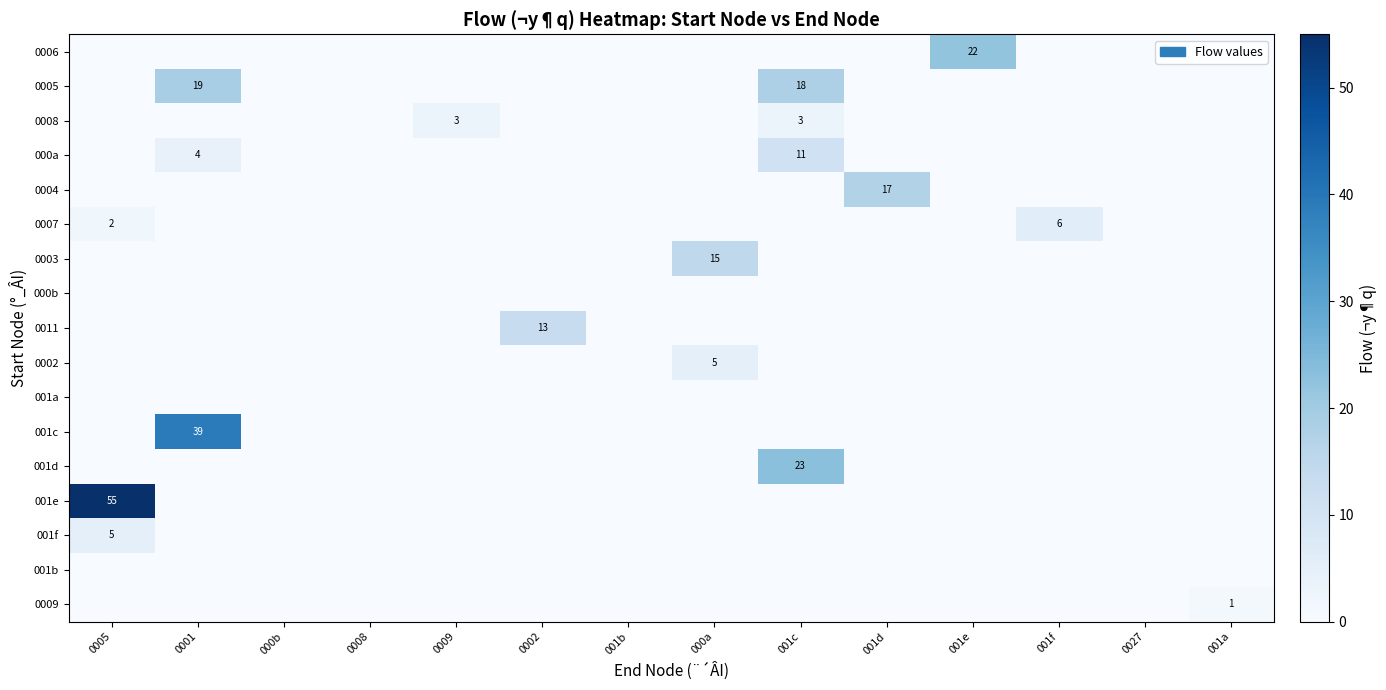

The value of 001d at 001c is 23. True or false?

True